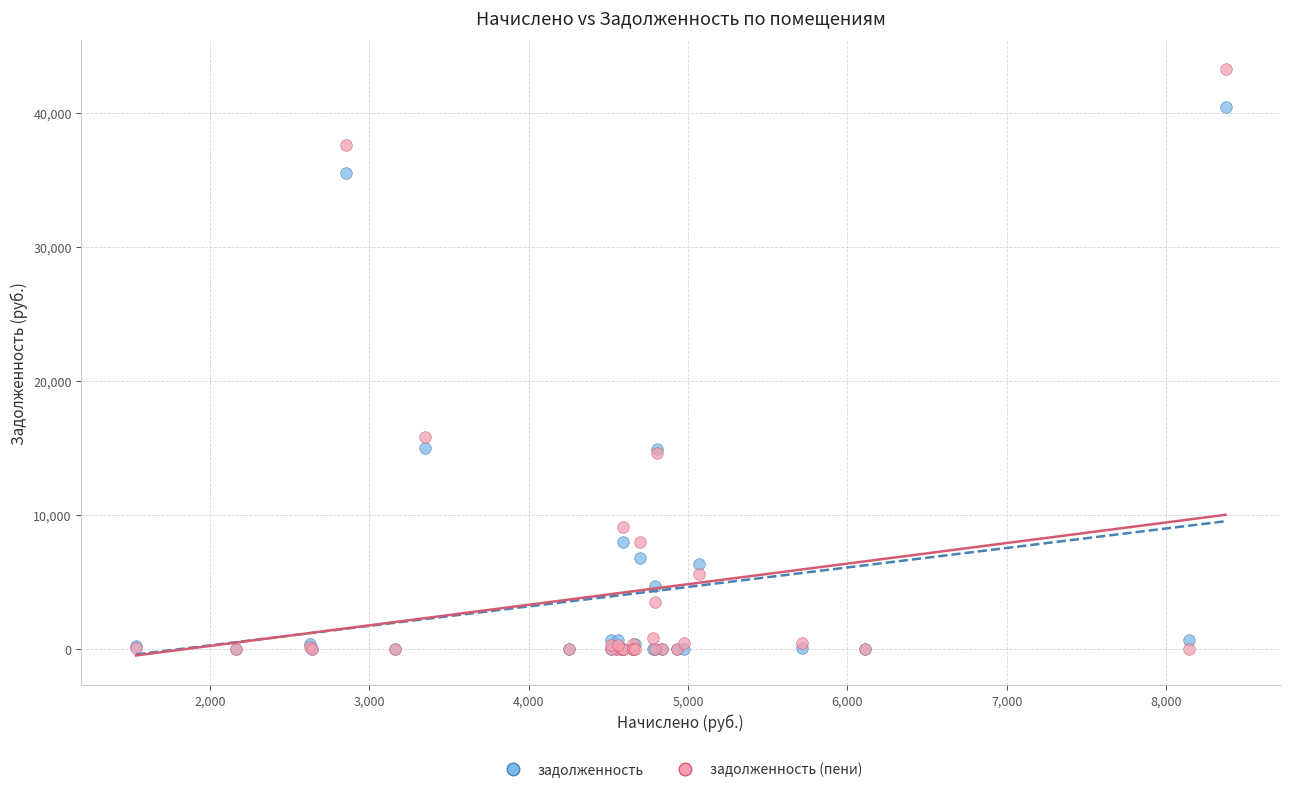

What are all the series names shown in the legend?

задолженность, задолженность (пени)